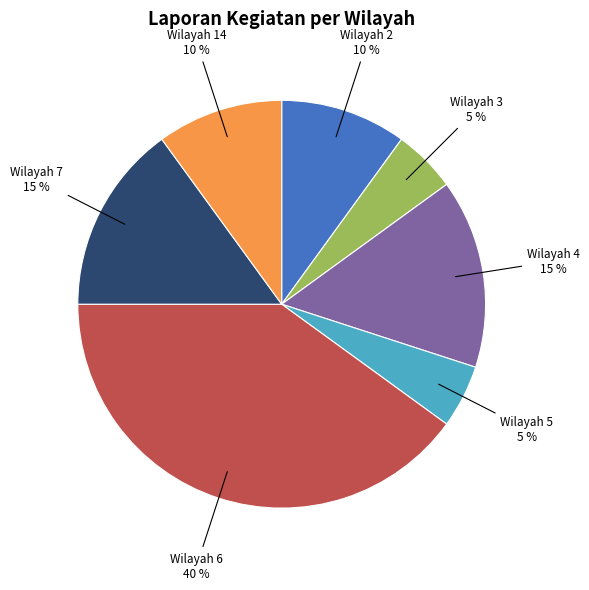

To the nearest percent, what is the average slice percentage?

14%